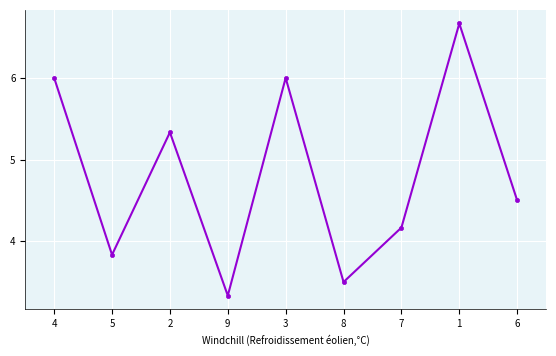

What is the difference between the second highest and second lowest values?

2.5